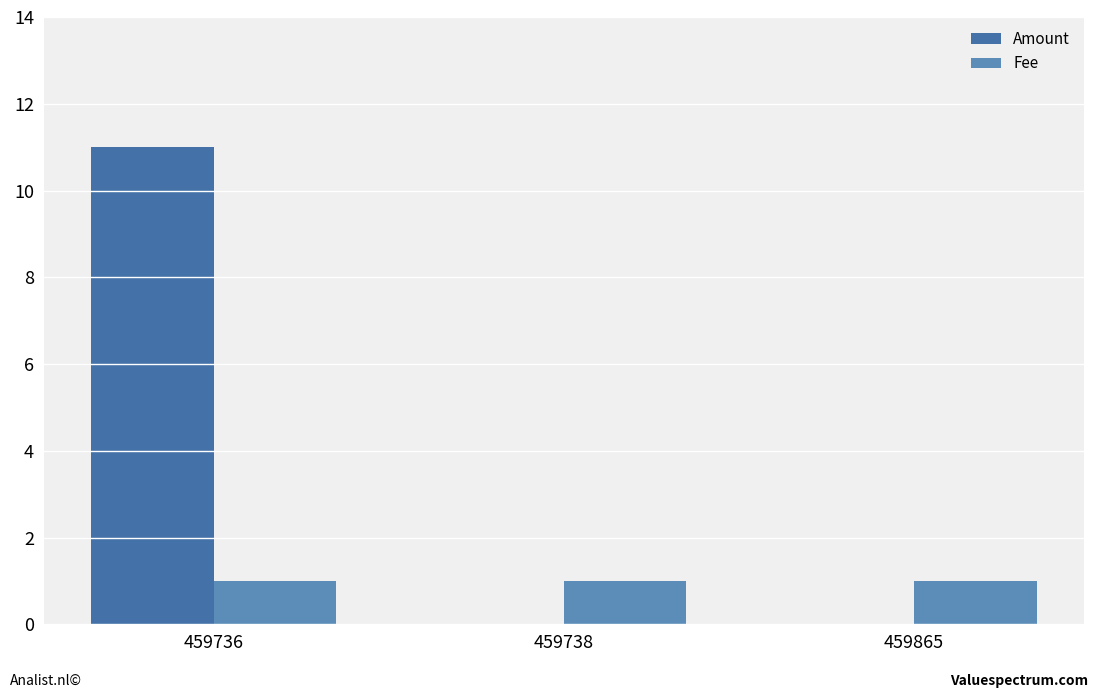

Which label corresponds to the smallest value in the chart?

459738